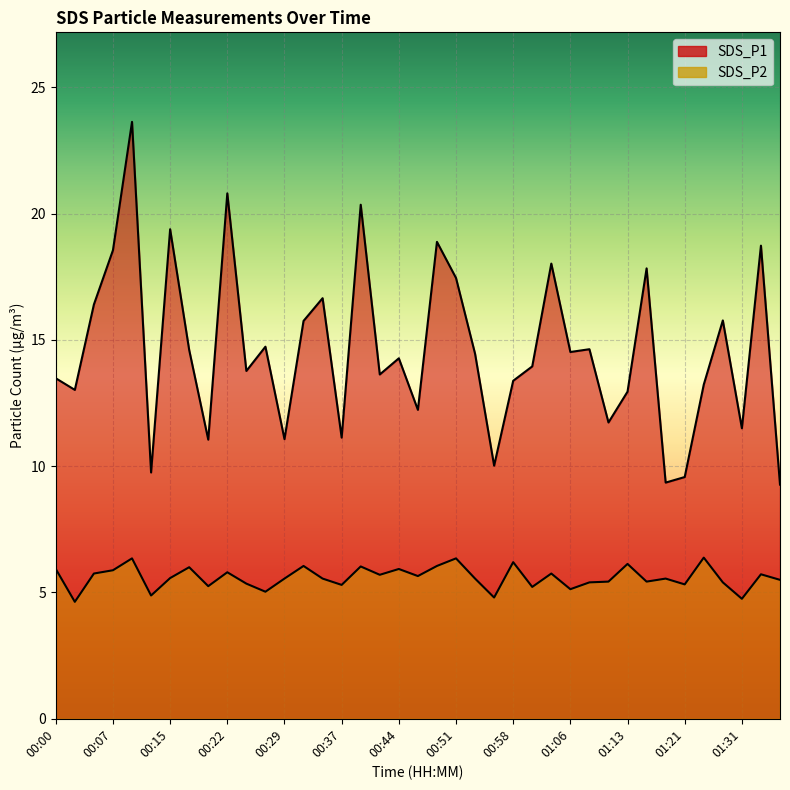

Is it true that SDS_P1 equals 20.1 at 00:58?

False